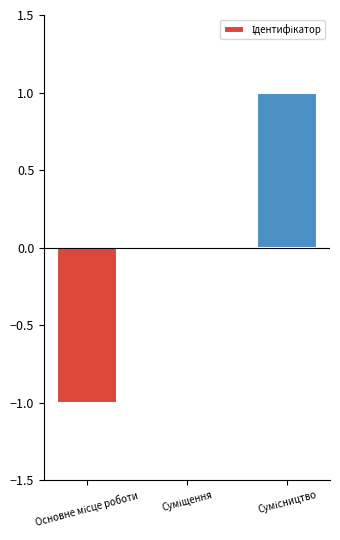

What is the greatest value displayed?

1